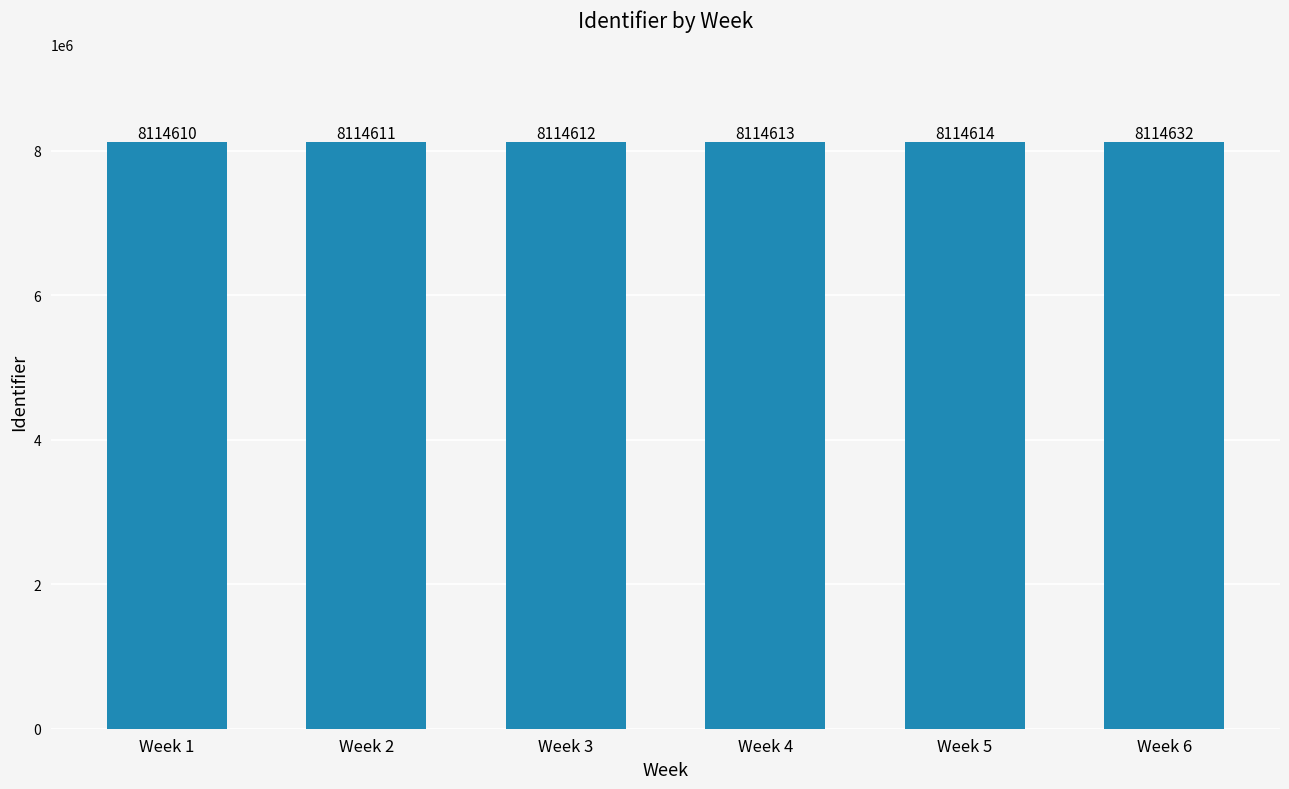

Which category has the lowest value across all series?

Week 1